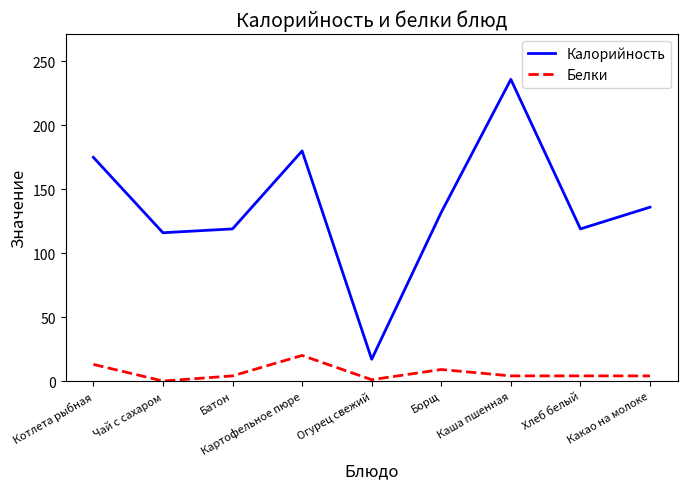

What is the difference between the maximum and minimum values in the Белки series?

20